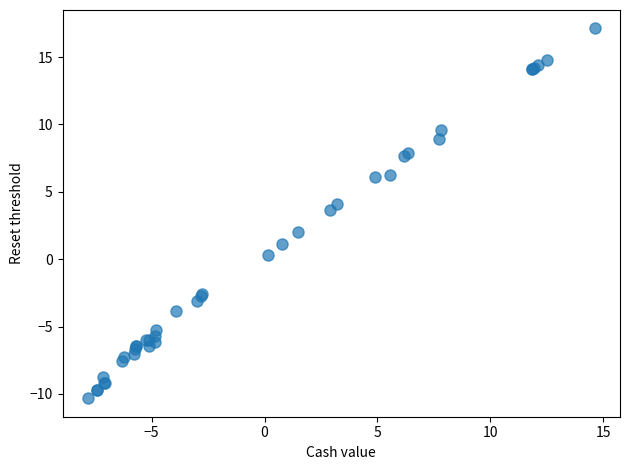

What Y value in the scatter plot is closest to 3?

3.6